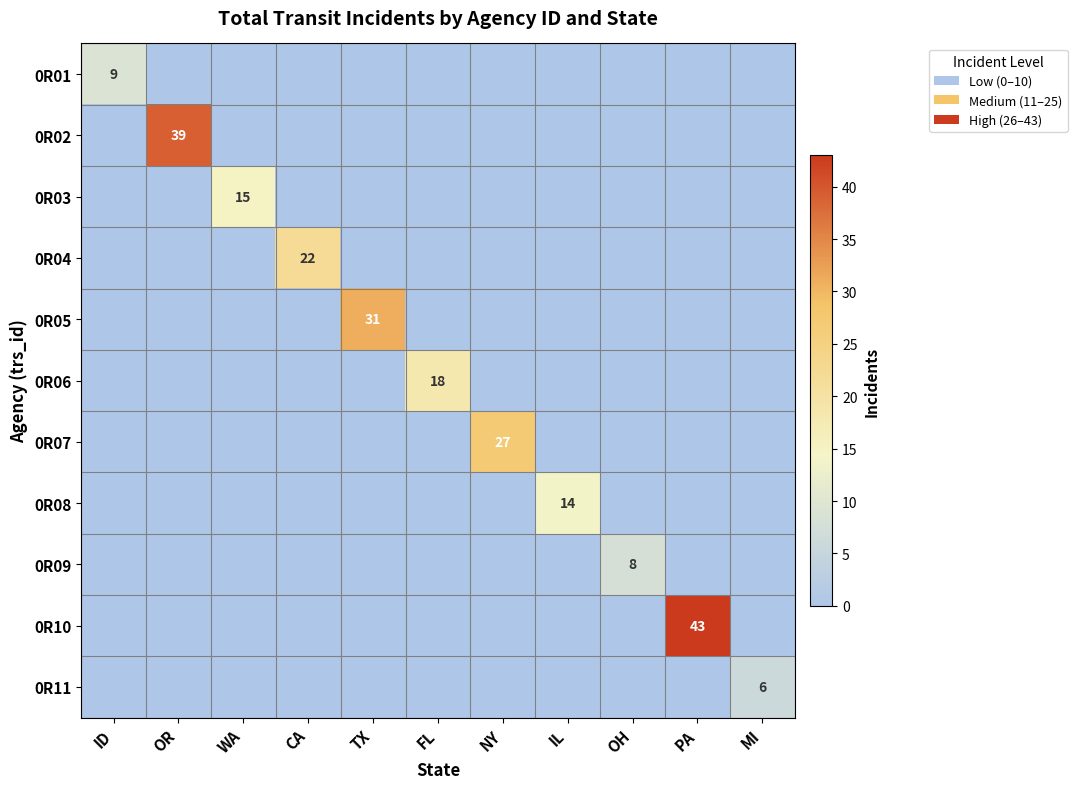

Which category has the highest value in the 0R01 series?

ID